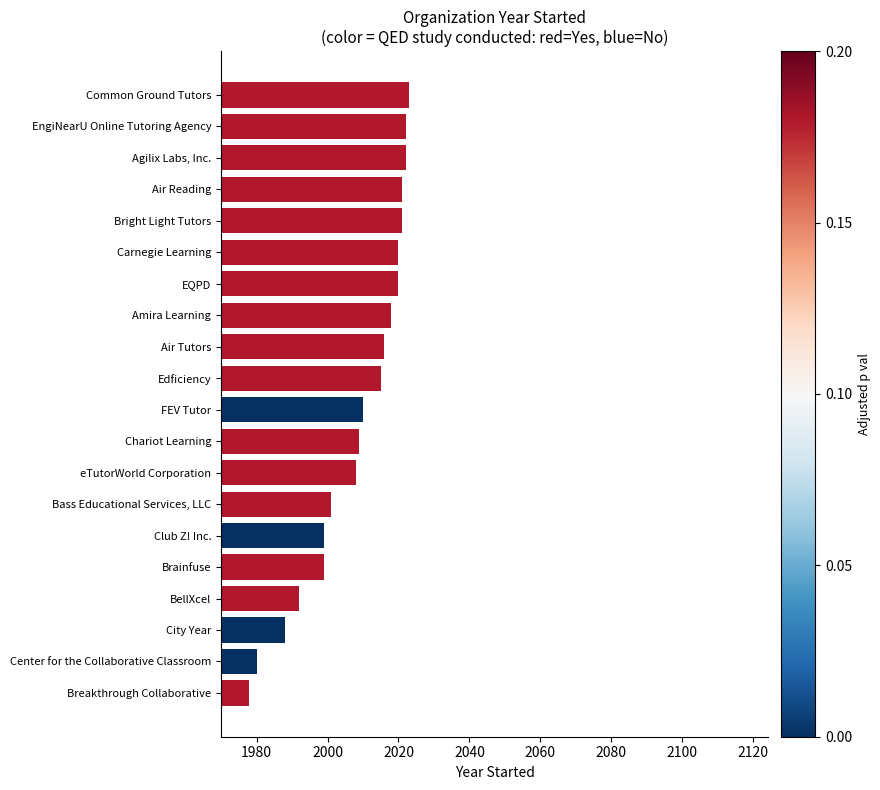

What is the change in value from EQPD to Breakthrough Collaborative?

-42